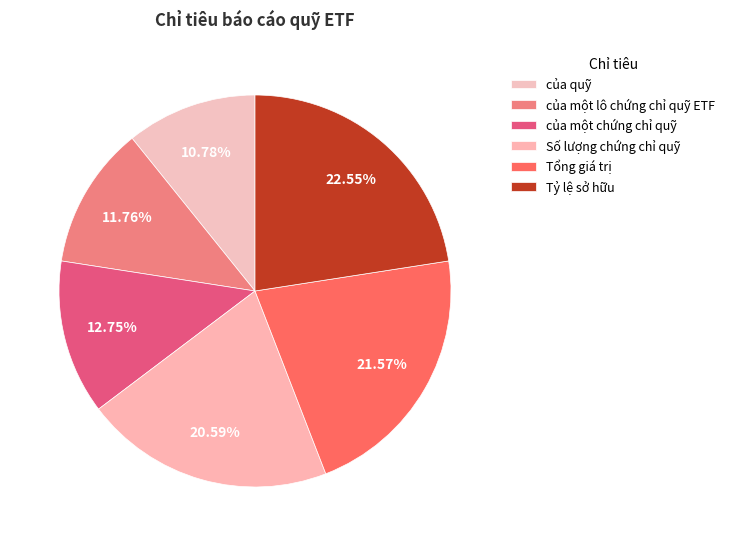

To the nearest percent, what portion does của một lô chứng chỉ quỹ ETF represent?

12%